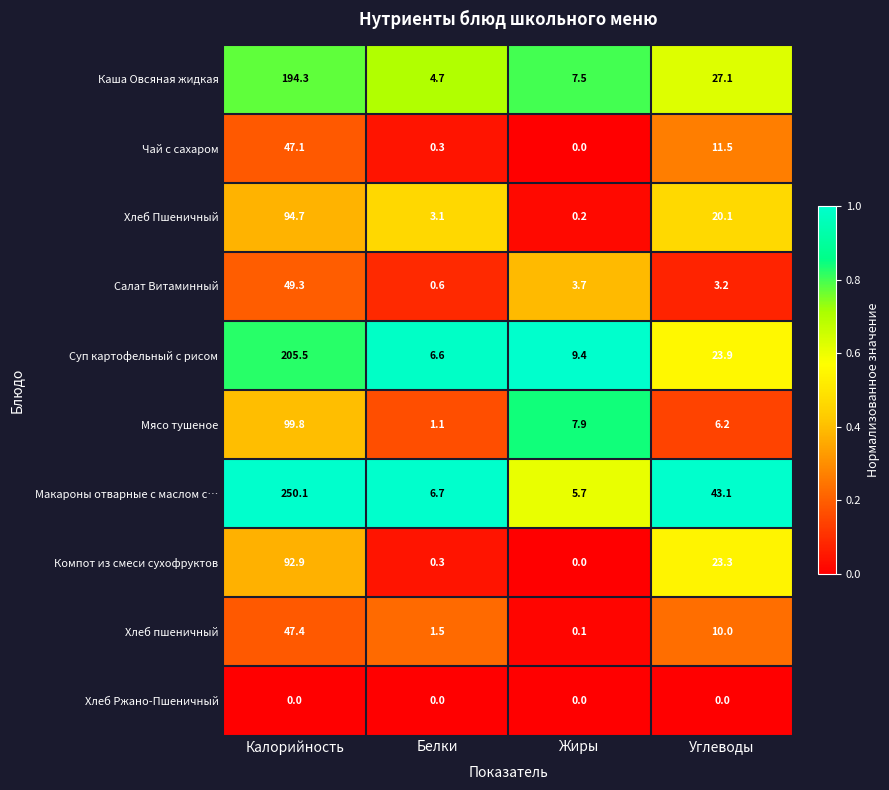

Is the value of Мясо тушеное at Белки greater than the value of Каша Овсяная жидкая at Жиры?

No